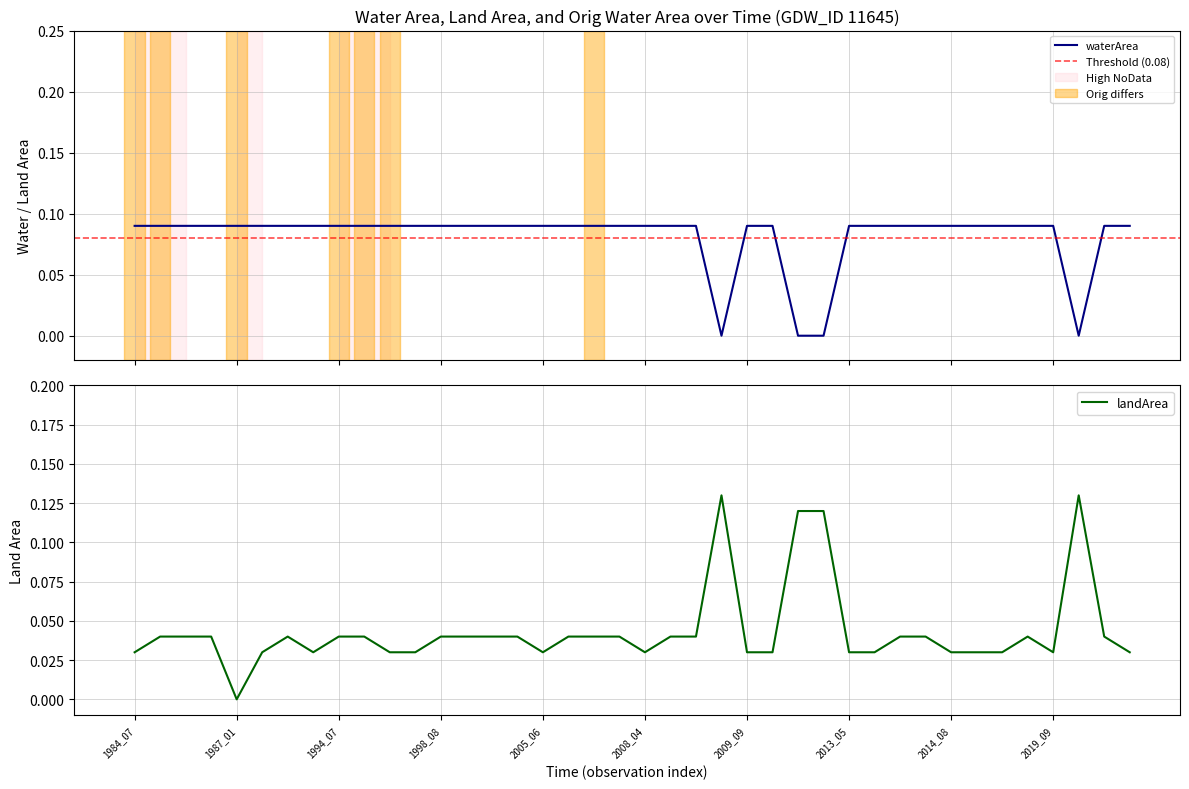

Is it true that waterArea equals 0.0 at 2012_05?

True